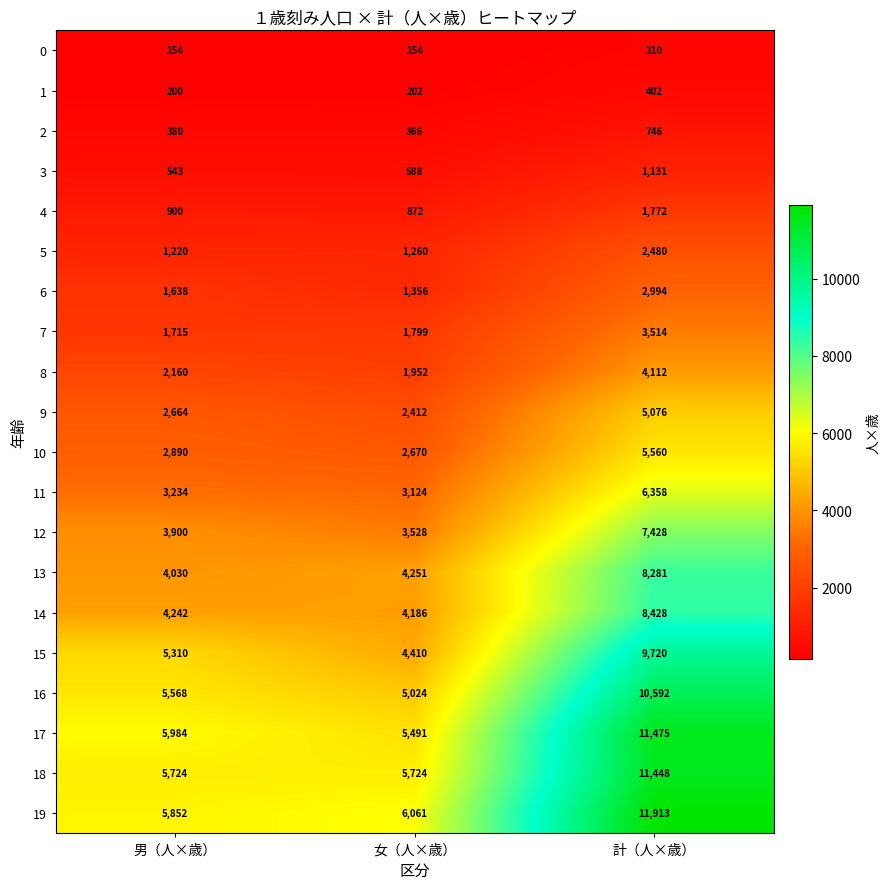

The value of 9 at 女（人×歳） is 2412. True or false?

True